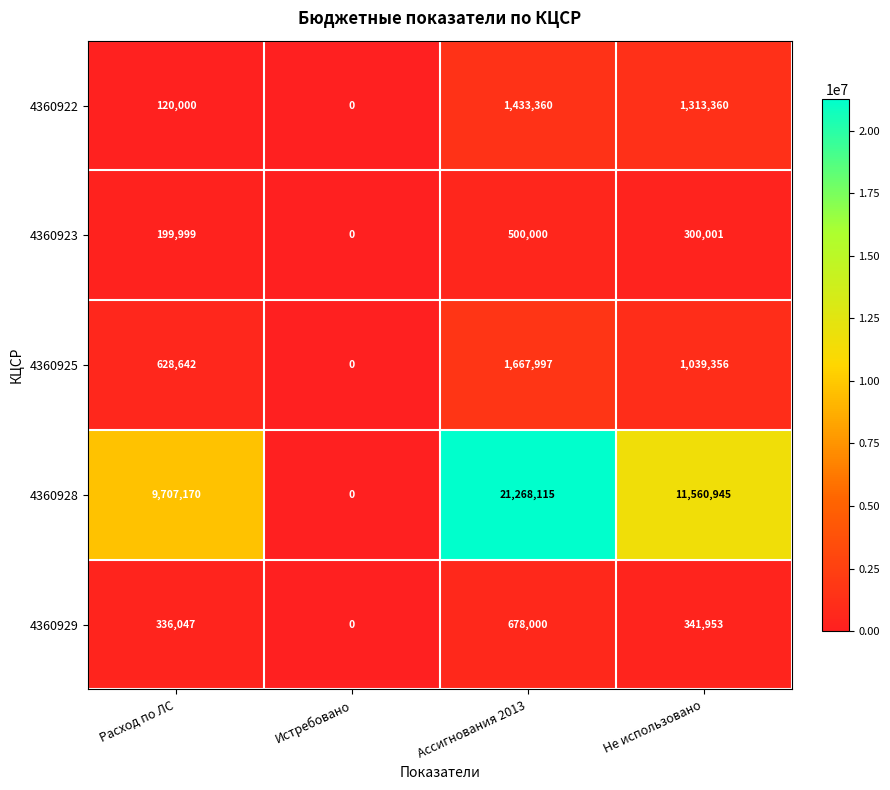

Which category has the lowest value across all series?

Истребовано